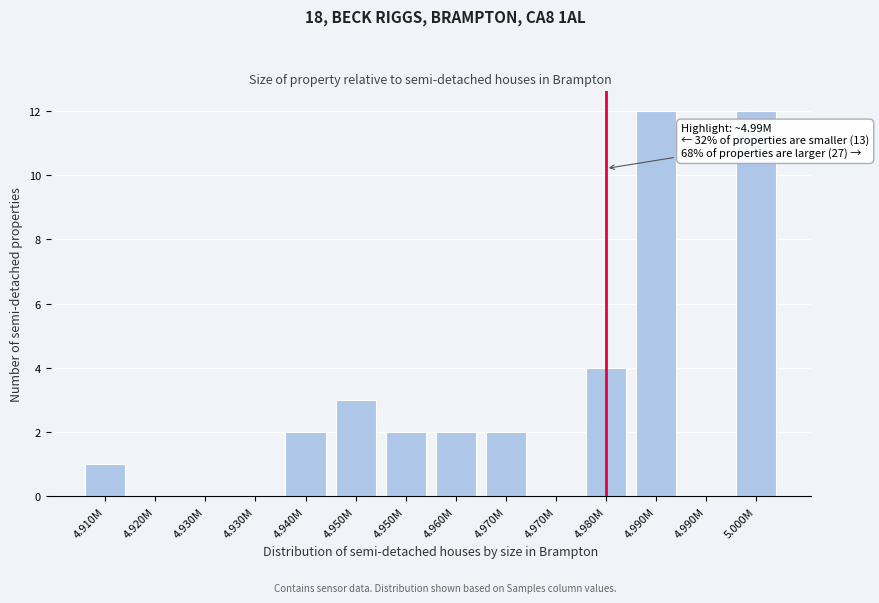

Count the number of categories in the chart.

14